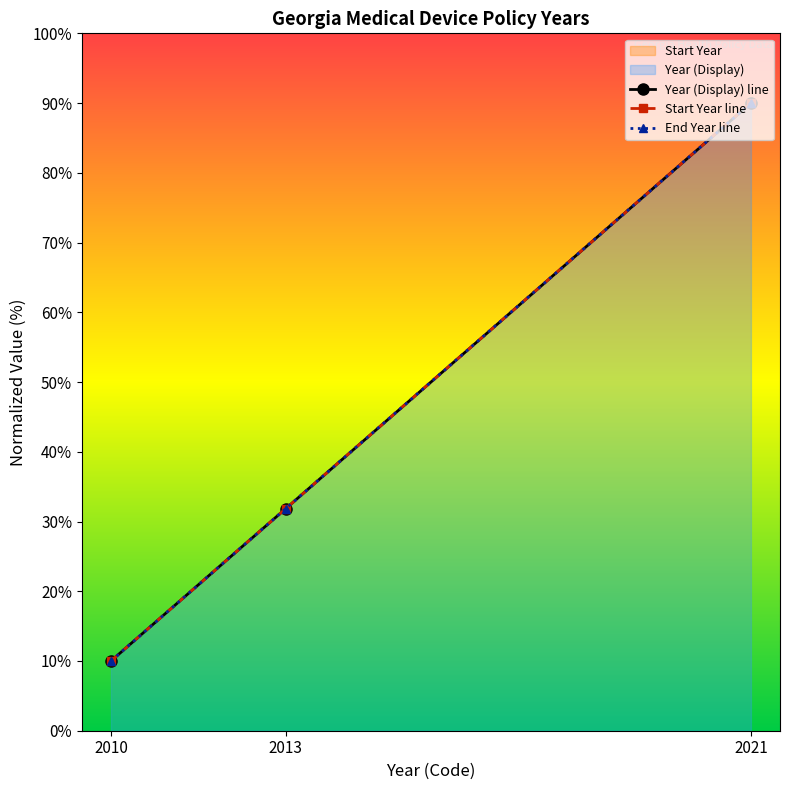

Which series has the largest total across all categories?

Year (Display)